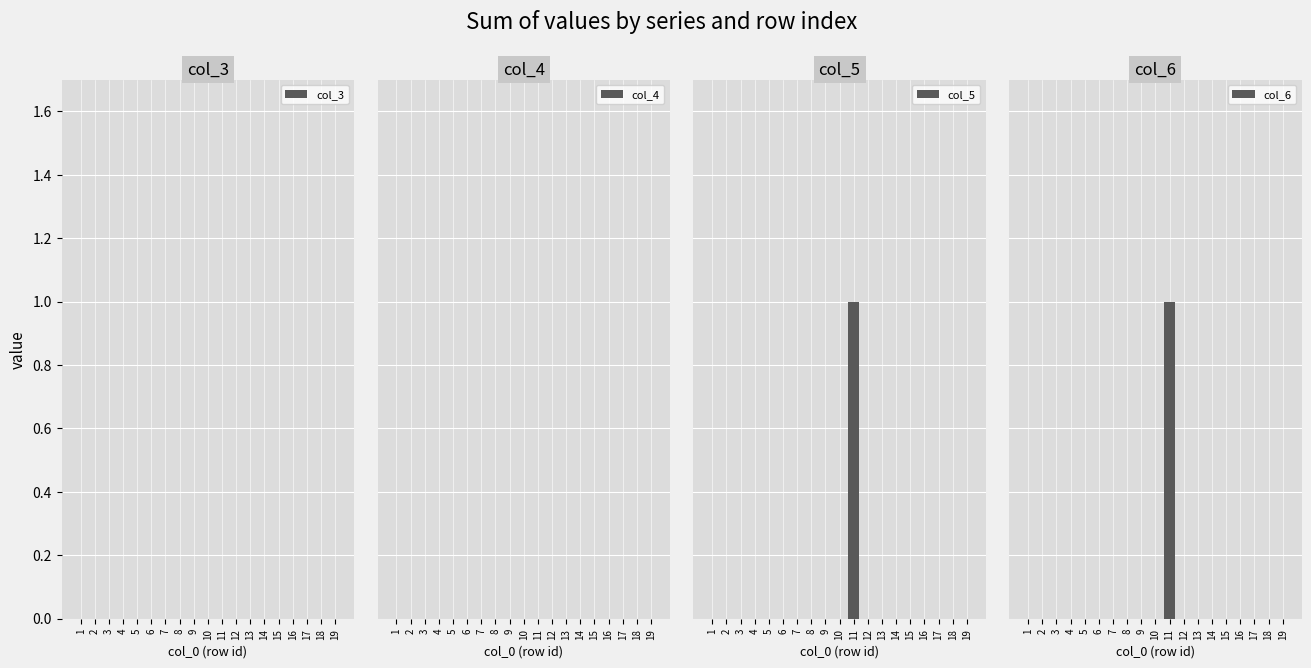

At how many categories does at least one series exceed 0?

1